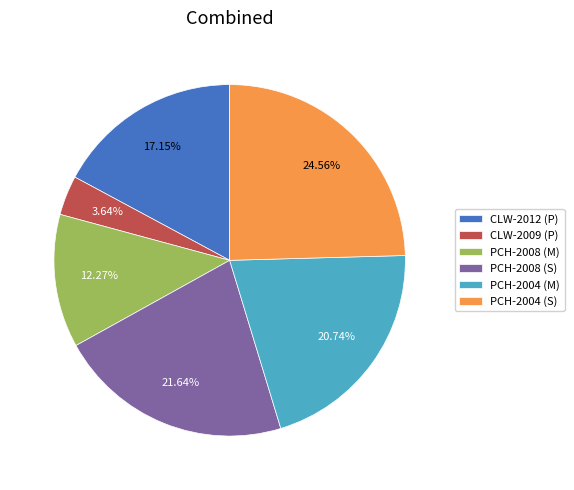

To the nearest percent, what is the difference between the CLW-2012 (P) and PCH-2004 (S) slice percentages?

7%